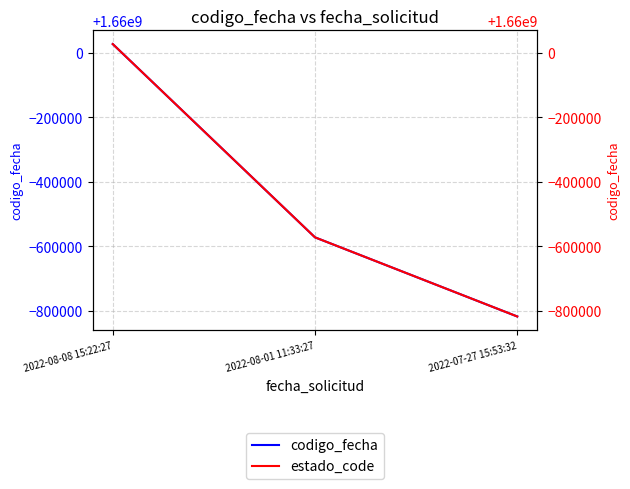

How many lines are shown in the chart?

2